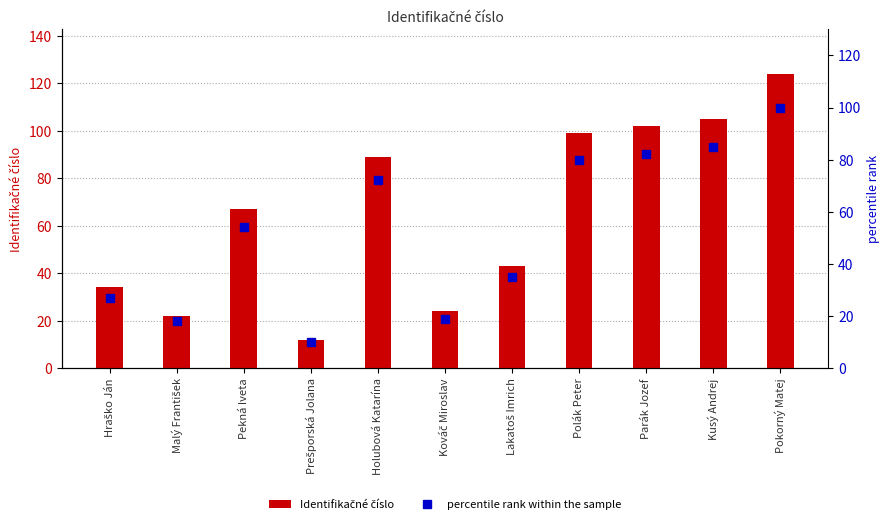

Rank the series by their average value, from lowest to highest.

percentile rank within the sample, Identifikačné číslo